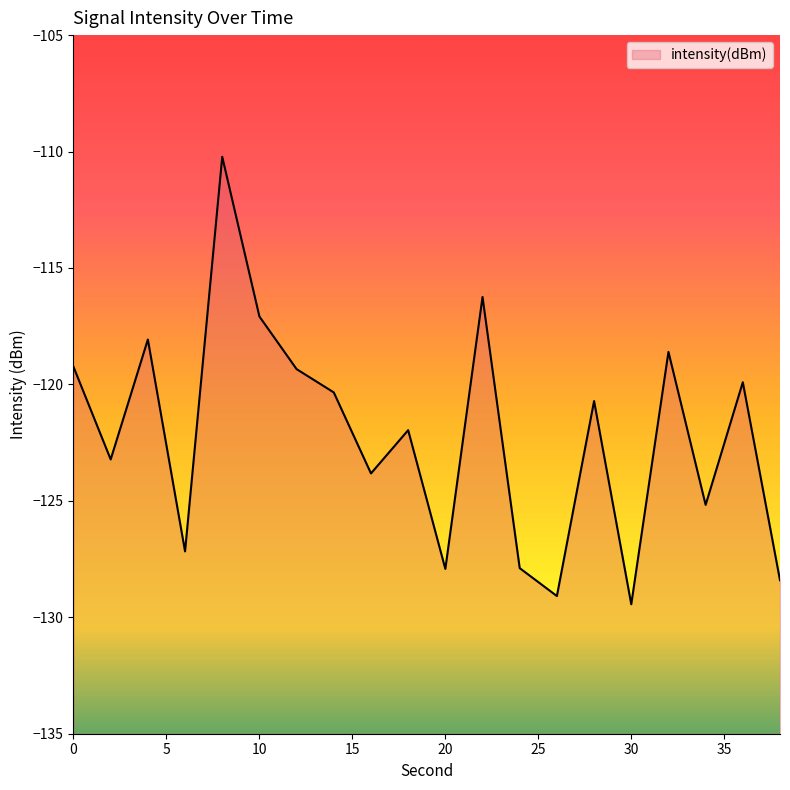

What is the greatest value displayed?

-110.2